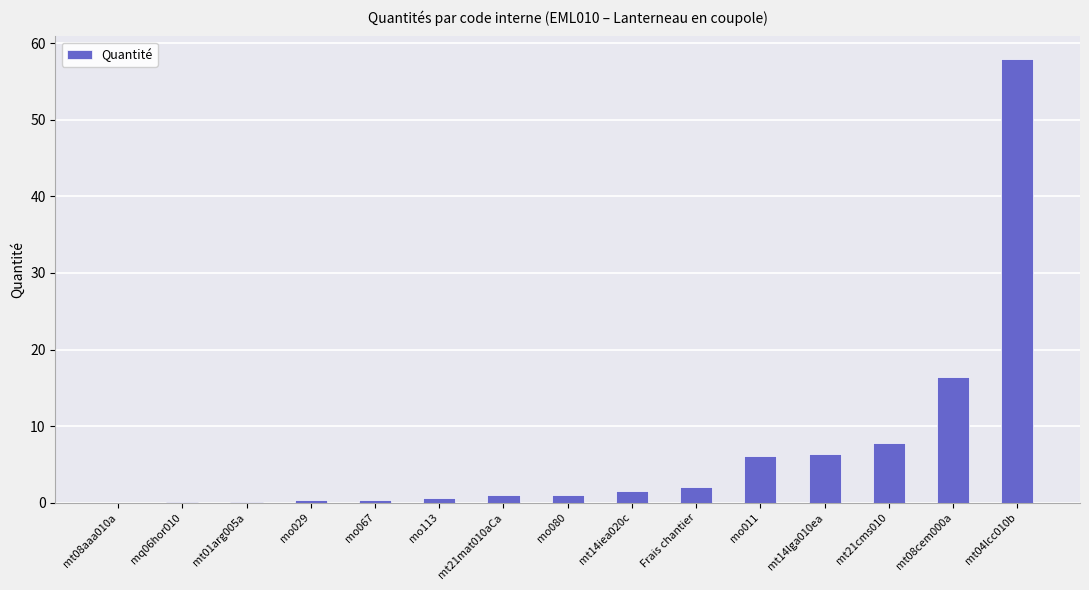

Read the value at mt08cem000a.

16.5